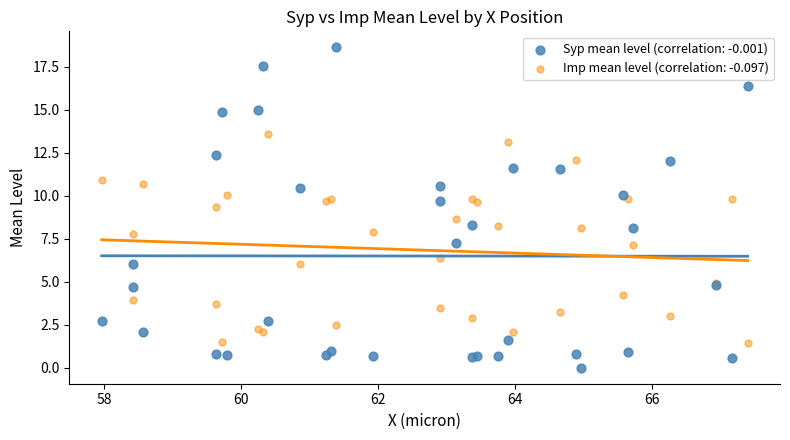

Which series has the widest spread of Y values?

Syp mean level (correlation: -0.001)